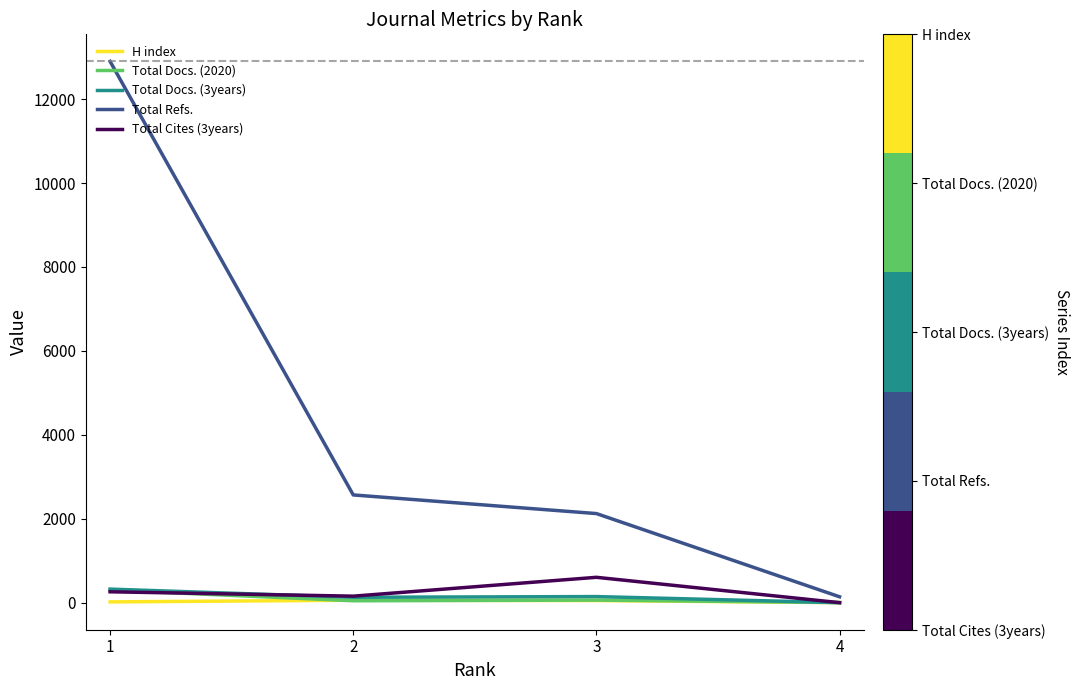

Which series has the largest range (max minus min)?

Total Refs.